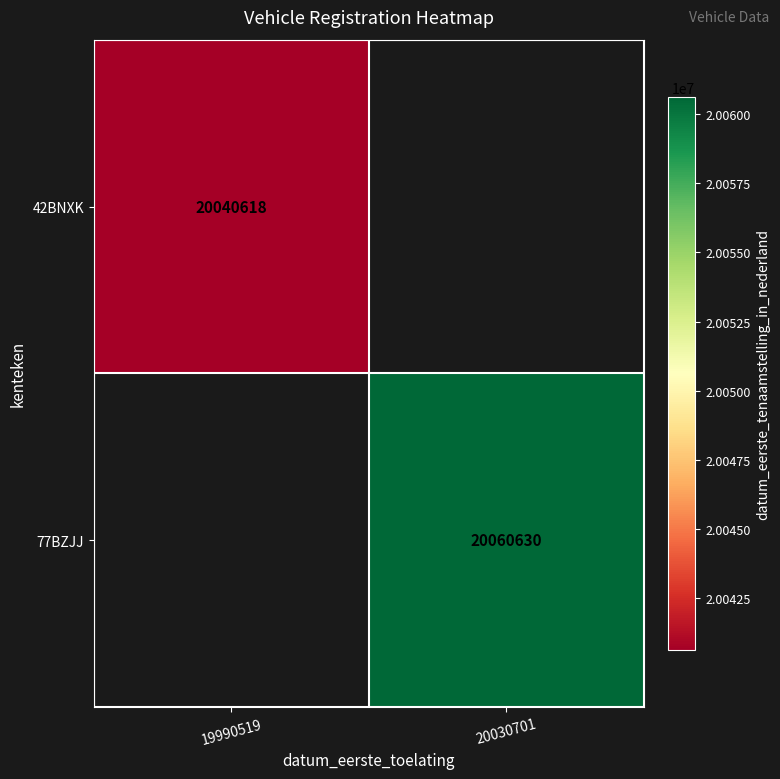

True or false: 42BNXK has a value of 6063058.0 at 19990519.

False